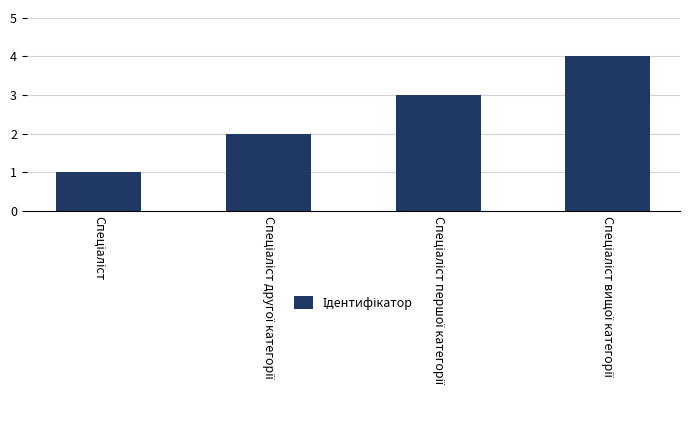

What is the difference between the maximum and minimum values?

3